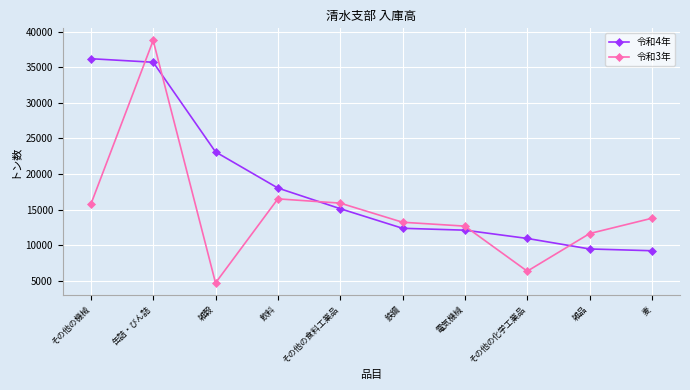

Reading left to right, what are all the values shown in this chart?

令和4年: 36201	35704	23110	18033	15131	12379	12114	10952	9476	9225
令和3年: 15746	38765	4702	16513	15914	13228	12683	6352	11637	13790